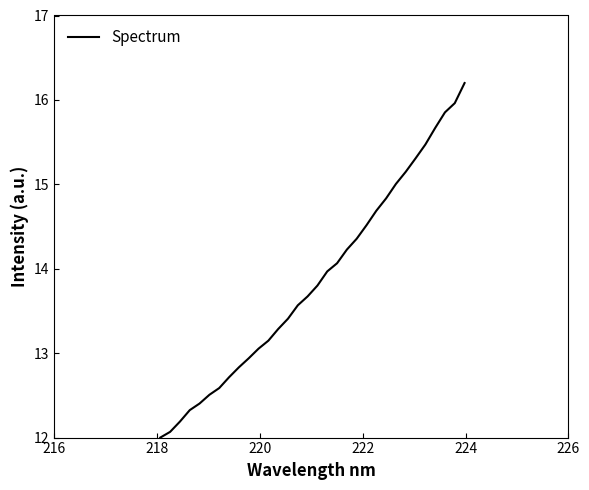

What is the difference between the maximum and minimum values?

4.2